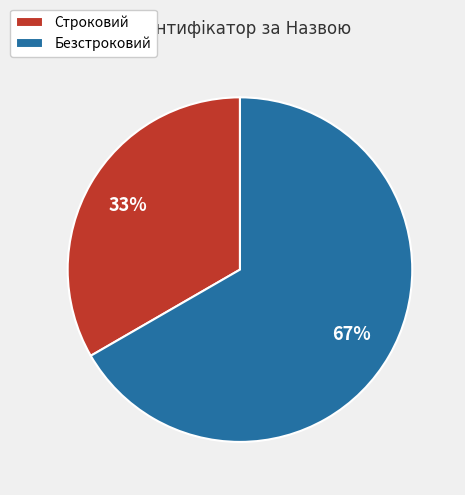

Which category has the biggest portion of the pie?

Безстроковий